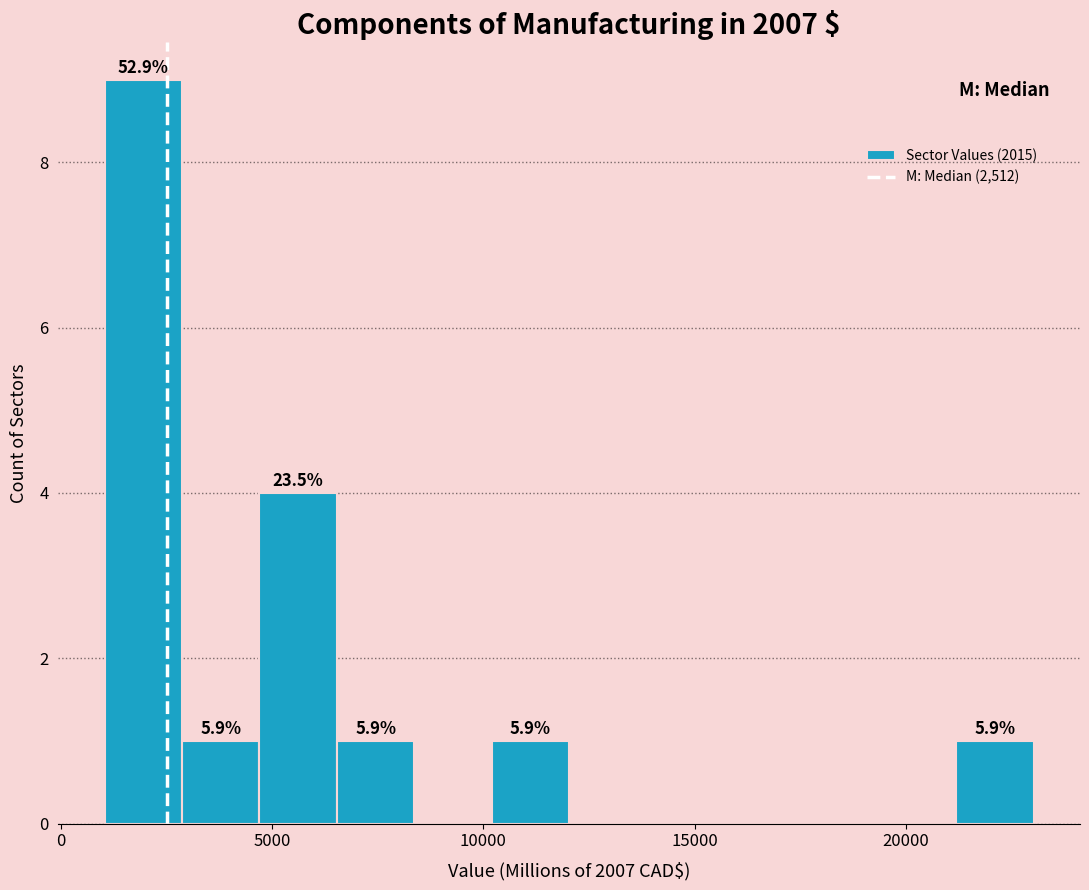

Read against the x-axis, roughly where is the centre of the tallest bar?

2000